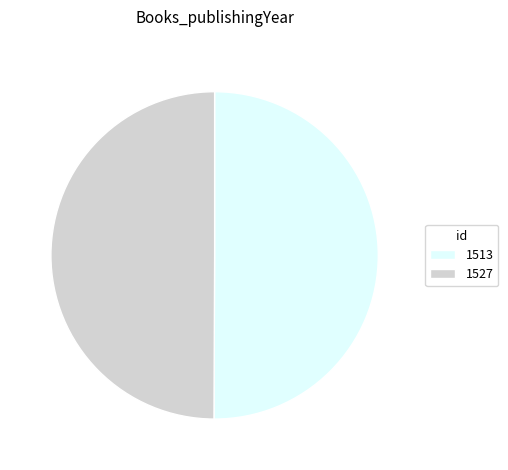

What is the ratio of the value at 1513 to the value at 1527?

1.0